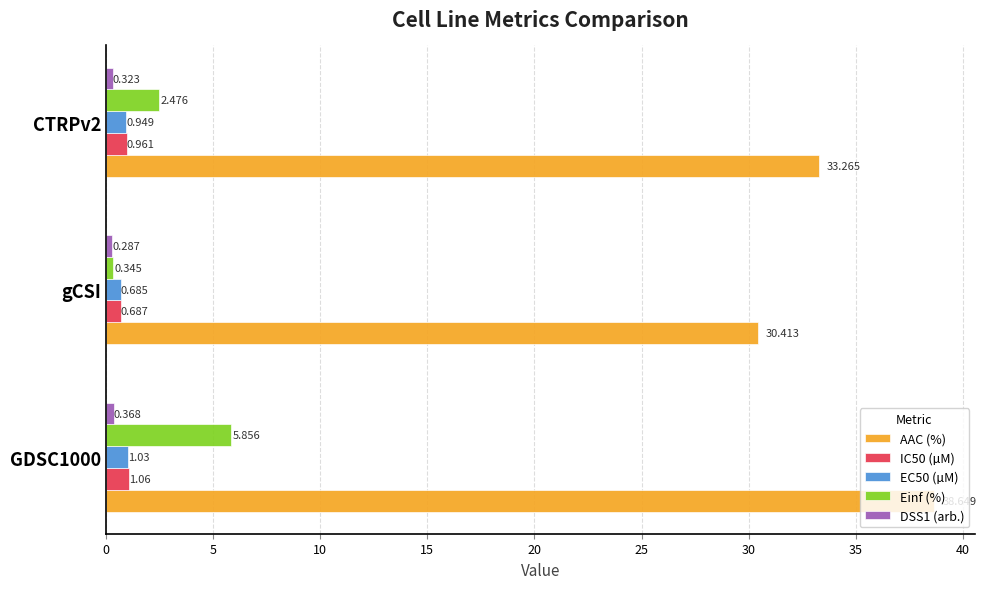

How many distinct data groups are displayed?

5